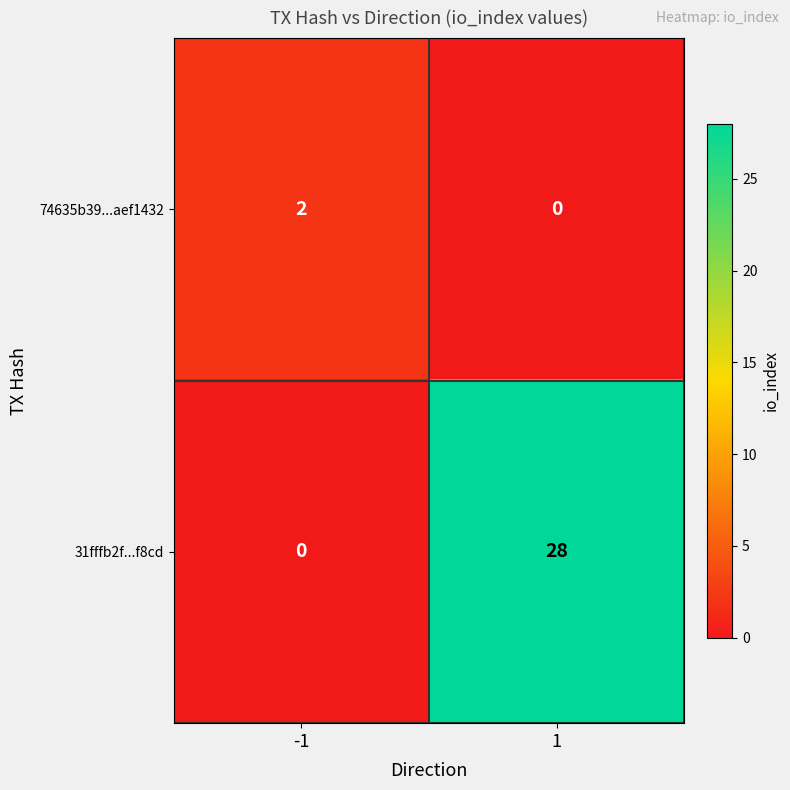

The 31fffb2f...f8cd series shows 28 at 1. True or false?

True